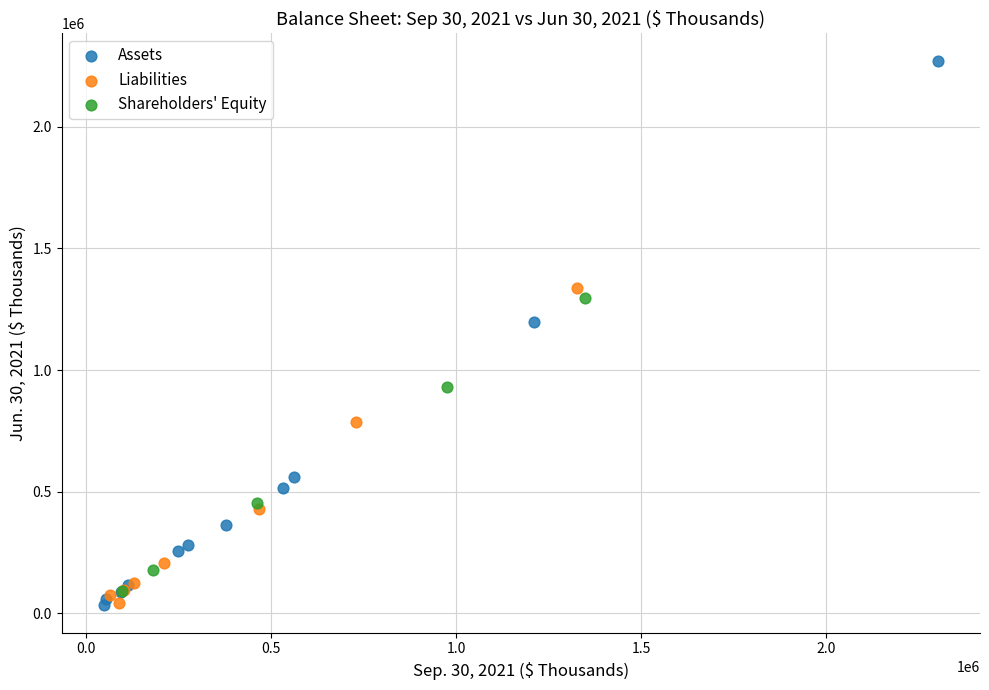

Which series has the largest Y range (max minus min)?

Assets